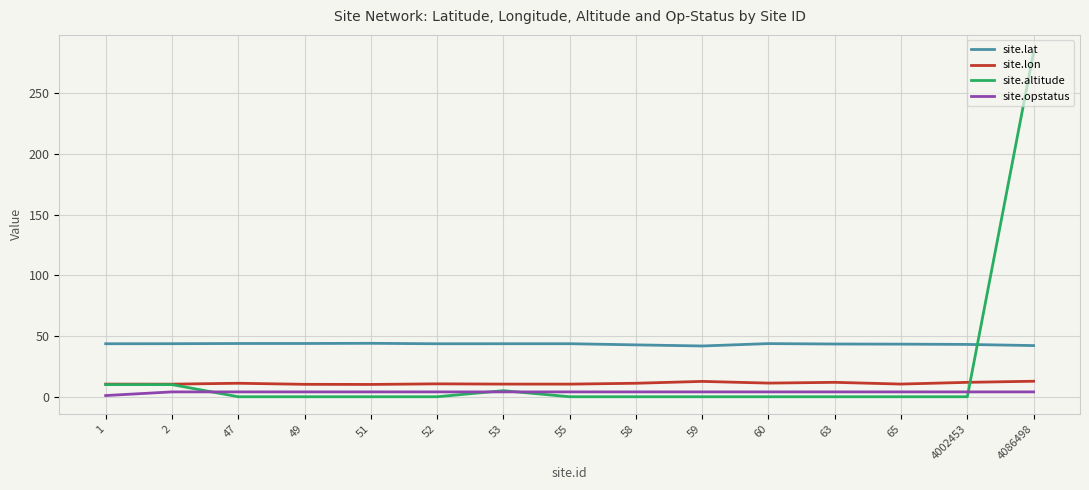

True or false: site.lon has more than 0 interior local peaks.

True